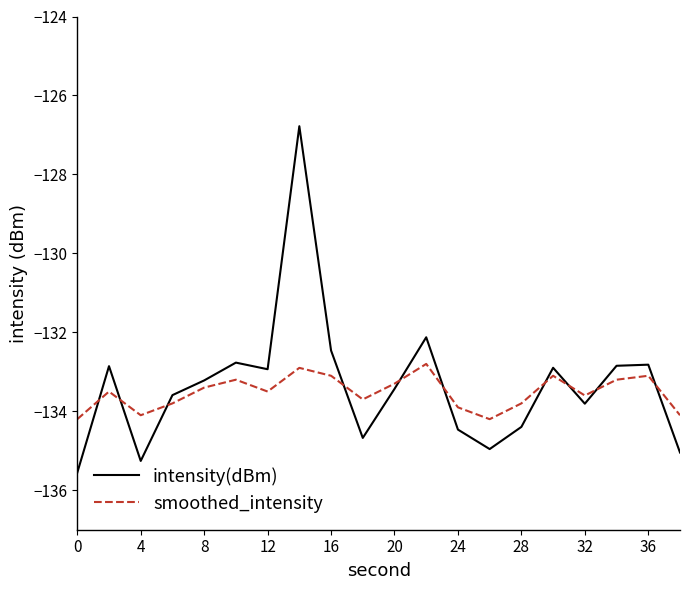

Which series has the largest total across all categories?

intensity(dBm)